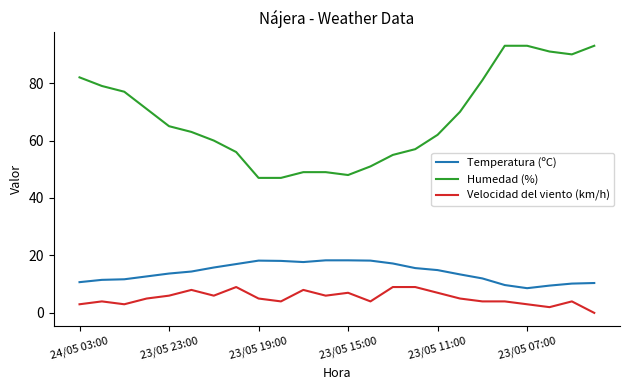

True or false: Velocidad del viento (km/h) and Humedad (%) cross at least once.

False